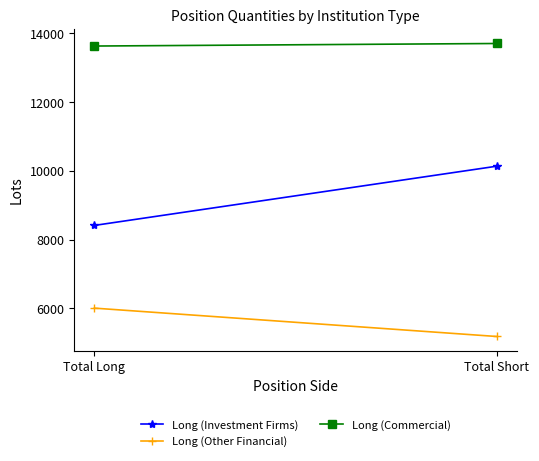

How many data points in Long (Investment Firms) are above 10136?

1